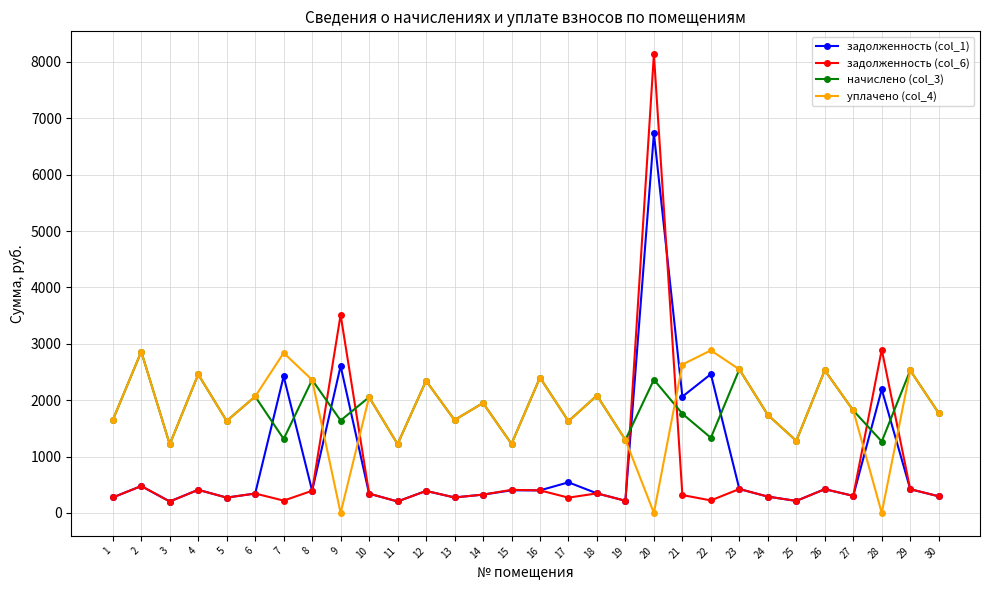

How many values in the начислено (col_3) series are below 1771?

15